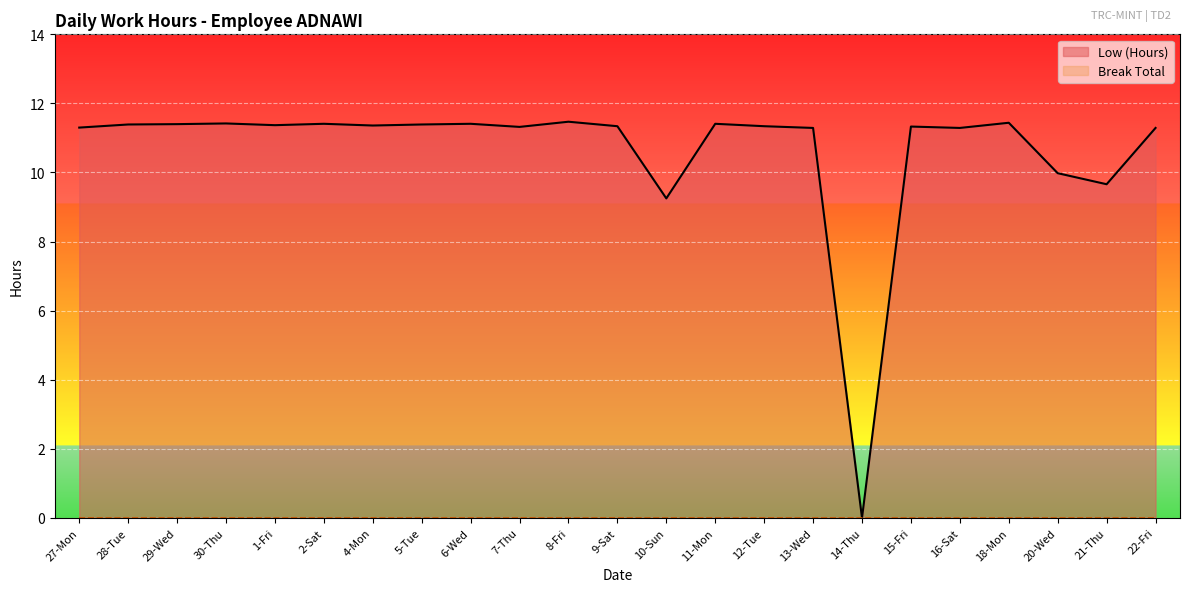

What is the difference between the maximum and minimum values?

11.5